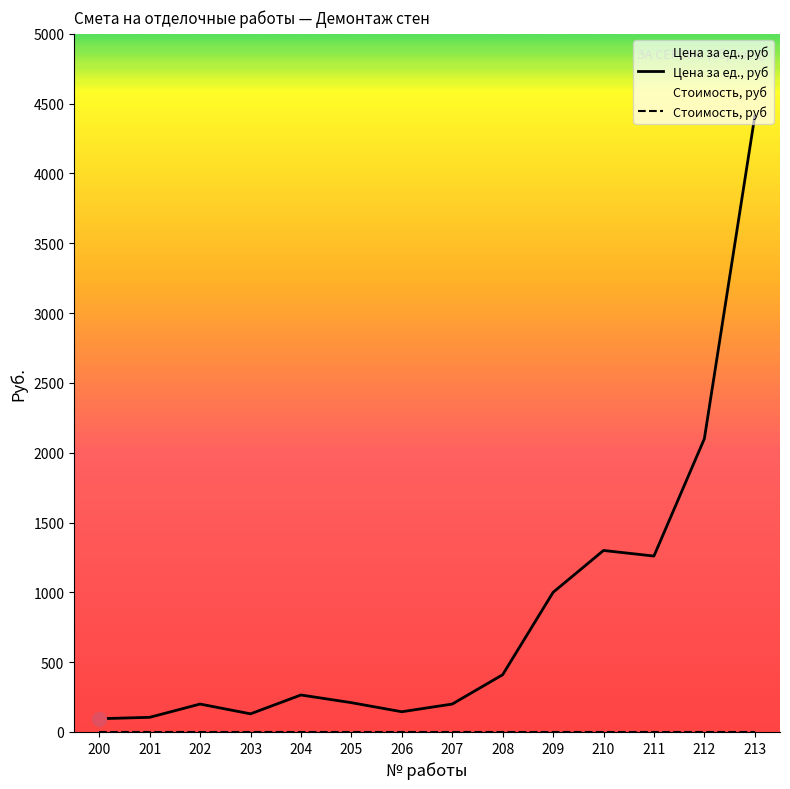

How many lines are shown in the chart?

2